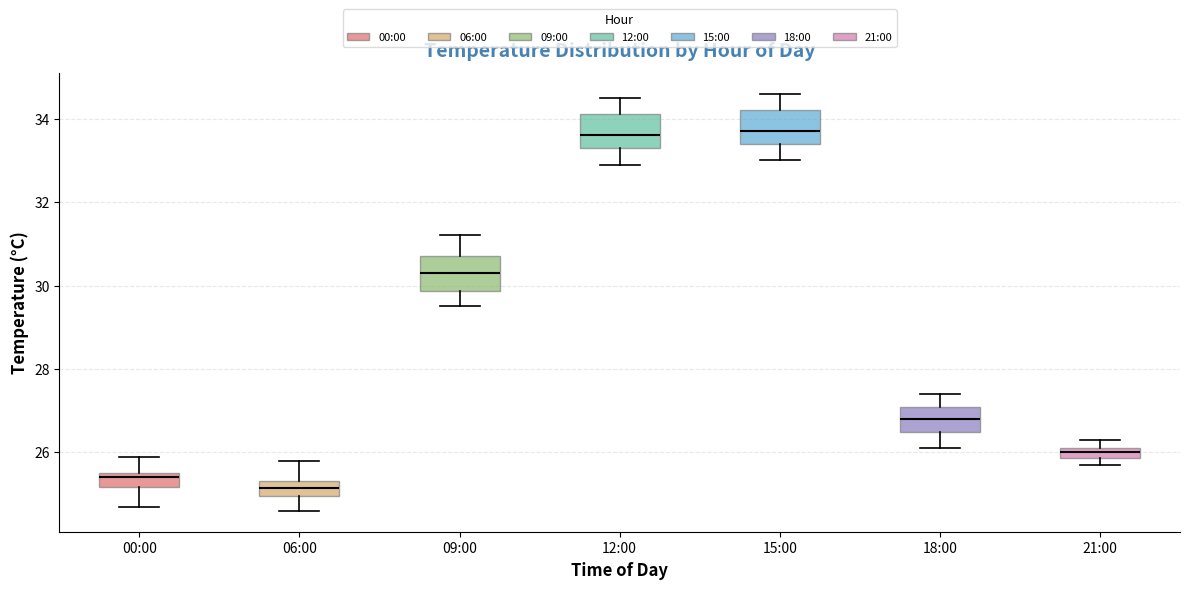

Where does the median line of the box for 09:00 sit on the y-axis? The values are not printed on the chart, so give them approximately, as read against the axis.

30.4